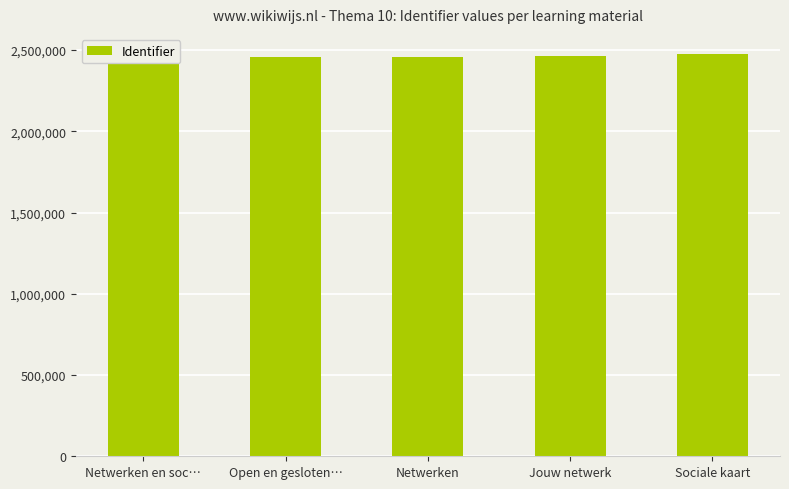

At which category does the chart reach its peak across all series?

Sociale kaart